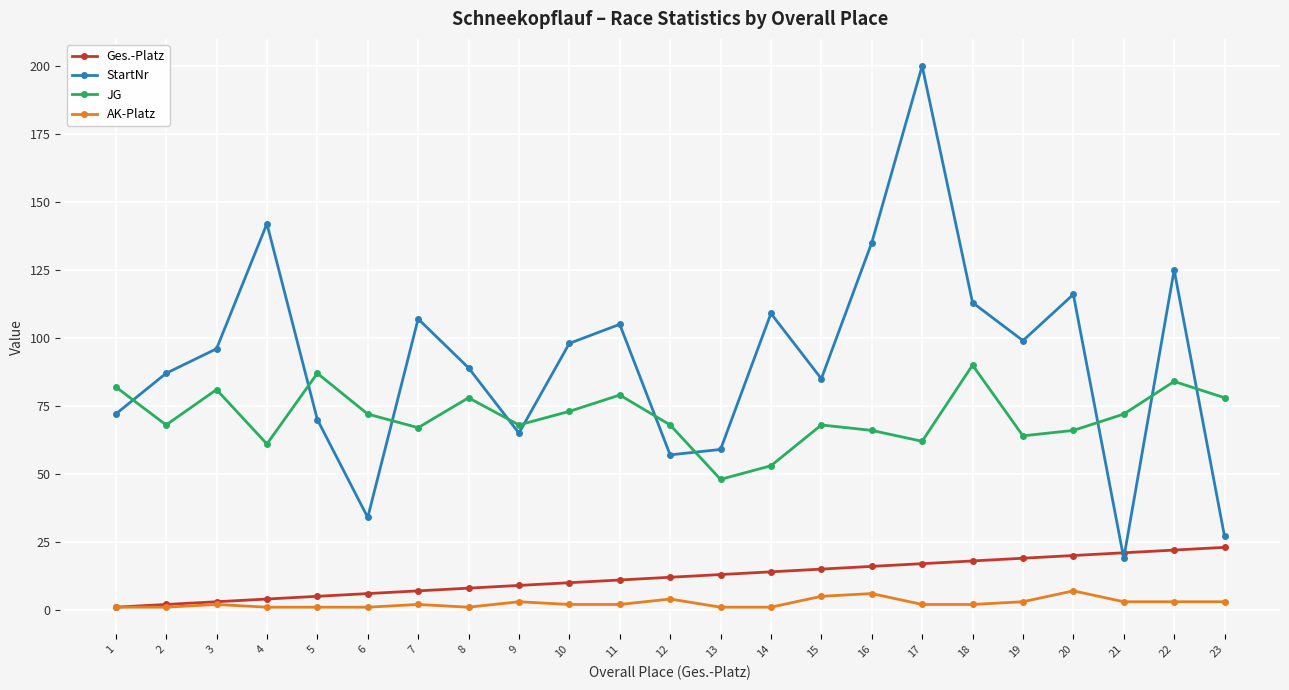

At which label does StartNr reach its minimum?

21